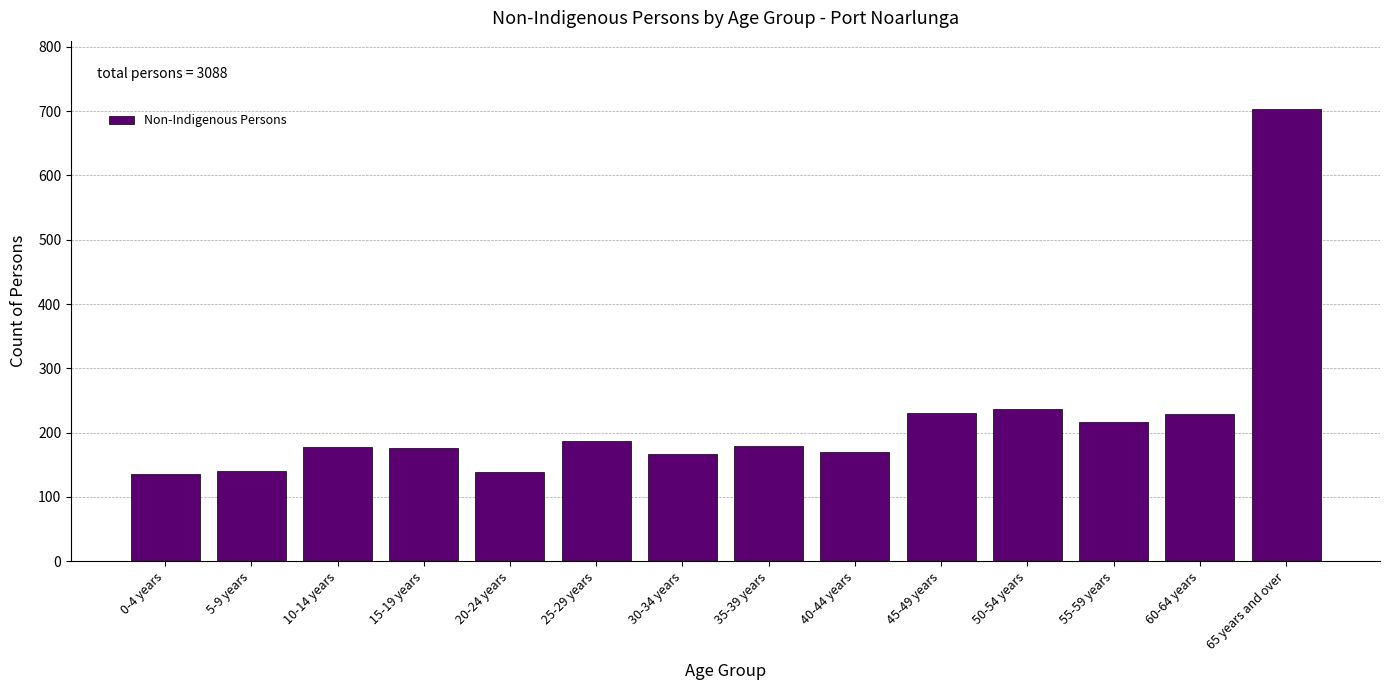

The chart shows a value of 327 at 50-54 years. True or false?

False